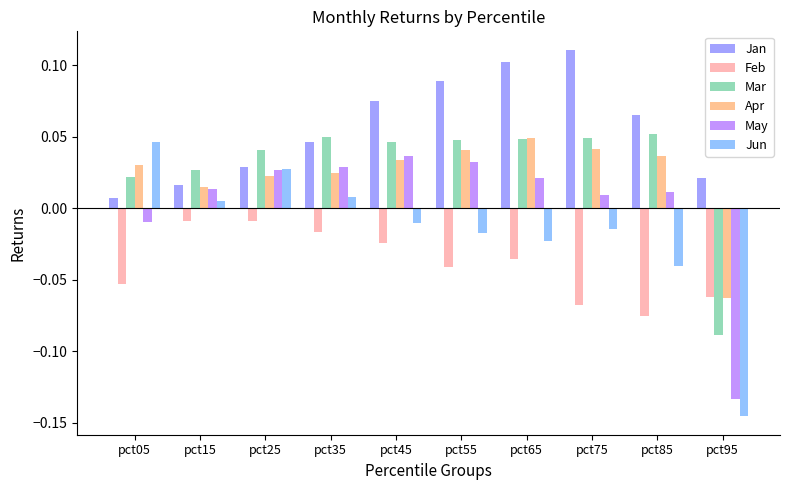

Is the value of May at pct25 greater than the value of Apr at pct95?

Yes